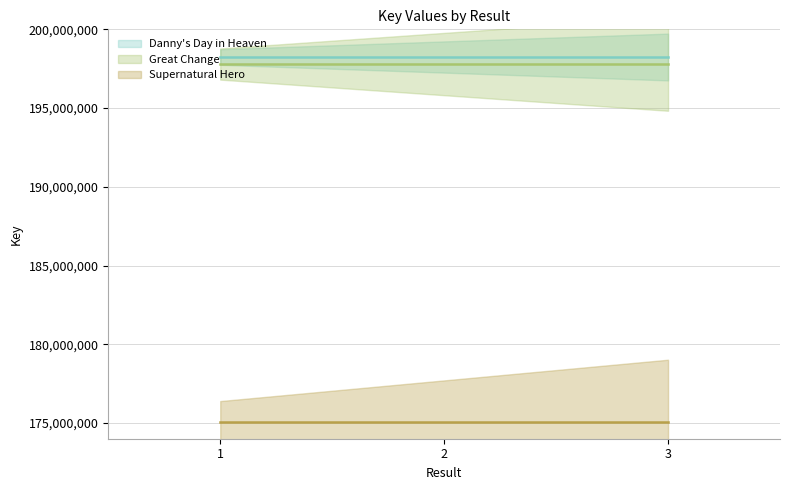

Which has a higher value, 2 or 1?

2